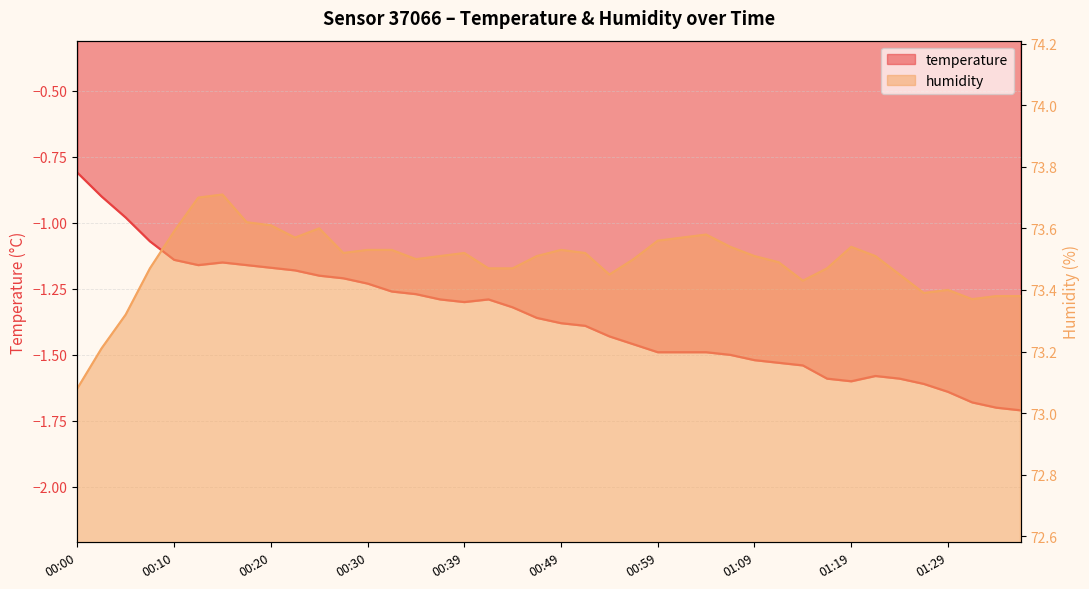

Reading left to right, what are all the values shown in this chart?

temperature: 00:00=-0.8	00:03=-0.9	00:05=-1.0	00:07=-1.1	00:10=-1.1	00:12=-1.2	00:15=-1.1	00:17=-1.2	00:20=-1.2	00:22=-1.2	00:25=-1.2	00:27=-1.2	00:30=-1.2	00:32=-1.3	00:35=-1.3	00:37=-1.3	00:39=-1.3	00:42=-1.3	00:44=-1.3	00:47=-1.4	00:49=-1.4	00:52=-1.4	00:54=-1.4	00:57=-1.5	00:59=-1.5	01:02=-1.5	01:04=-1.5	01:07=-1.5	01:09=-1.5	01:11=-1.5	01:14=-1.5	01:16=-1.6	01:19=-1.6	01:21=-1.6	01:24=-1.6	01:26=-1.6	01:29=-1.6	01:31=-1.7	01:34=-1.7	01:36=-1.7
humidity: 00:00=73.1	00:03=73.2	00:05=73.3	00:07=73.5	00:10=73.6	00:12=73.7	00:15=73.7	00:17=73.6	00:20=73.6	00:22=73.6	00:25=73.6	00:27=73.5	00:30=73.5	00:32=73.5	00:35=73.5	00:37=73.5	00:39=73.5	00:42=73.5	00:44=73.5	00:47=73.5	00:49=73.5	00:52=73.5	00:54=73.5	00:57=73.5	00:59=73.6	01:02=73.6	01:04=73.6	01:07=73.5	01:09=73.5	01:11=73.5	01:14=73.4	01:16=73.5	01:19=73.5	01:21=73.5	01:24=73.5	01:26=73.4	01:29=73.4	01:31=73.4	01:34=73.4	01:36=73.4